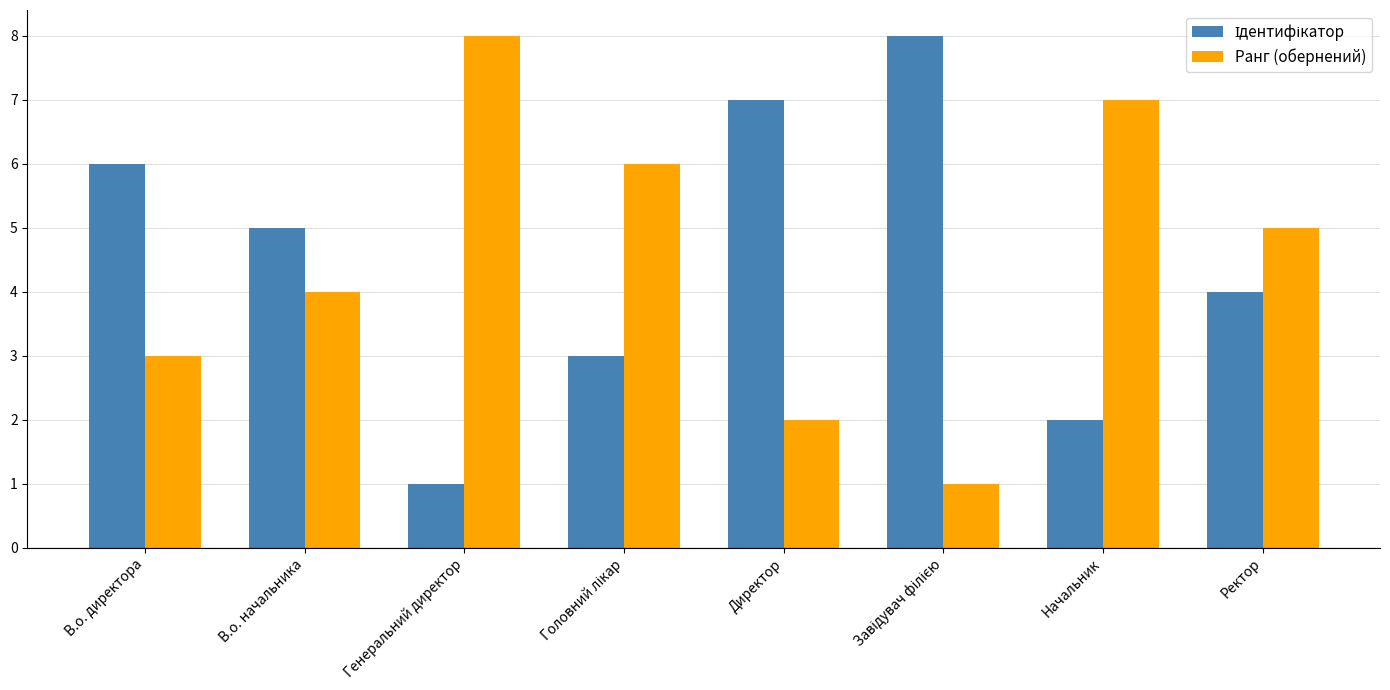

How many groups of bars are there?

8